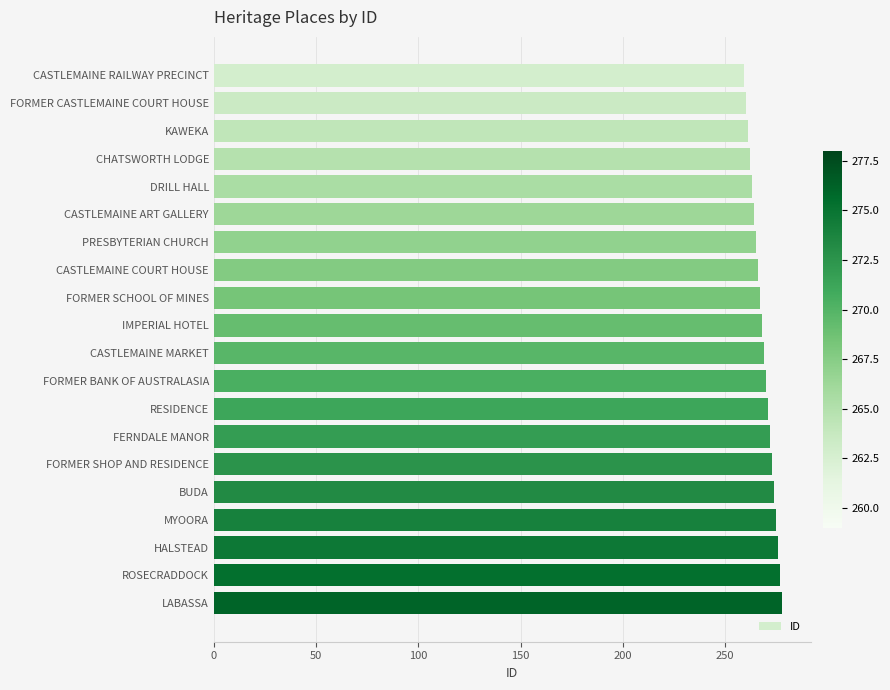

What is the greatest value displayed?

278